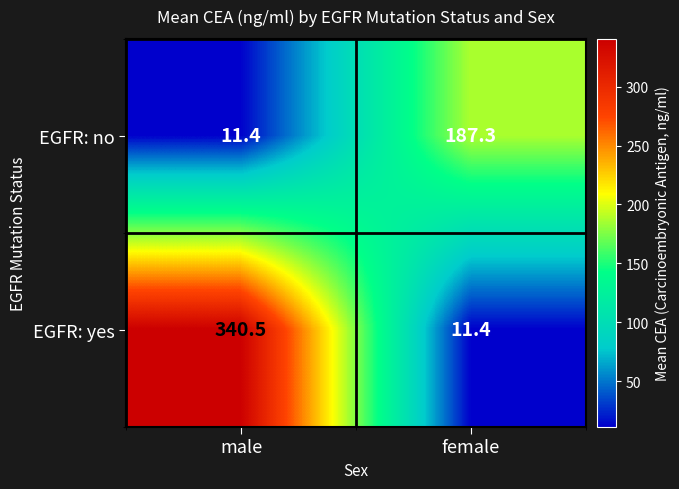

True or false: EGFR: yes has a value of 340.5 at male.

True